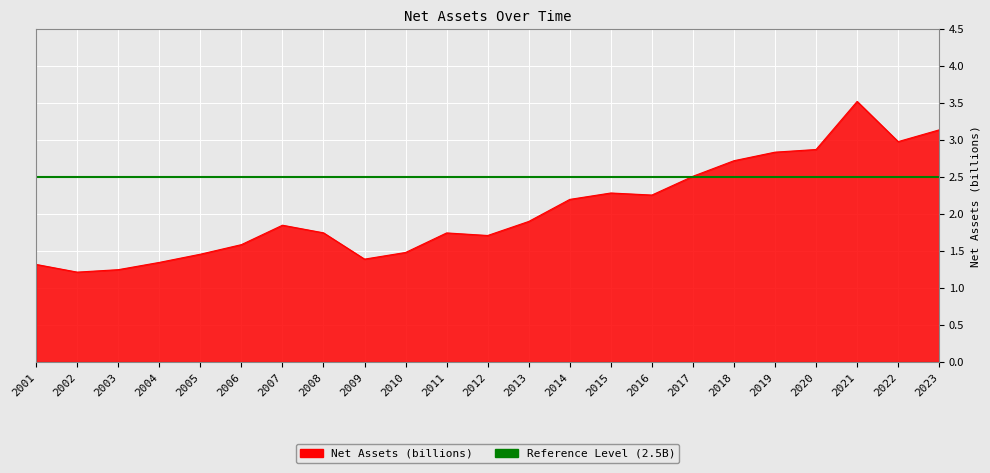

True or false: the data has more than 1 interior local peaks.

True